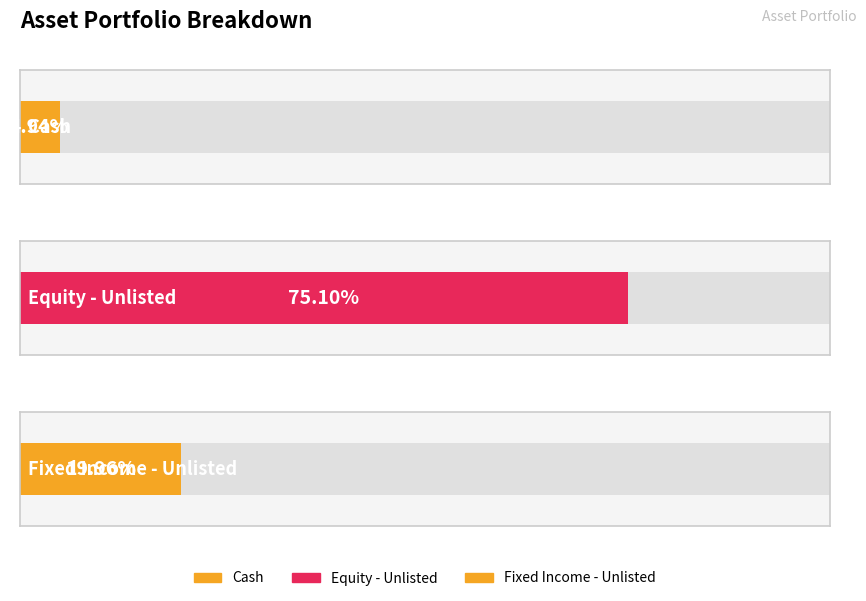

How many data points in Value (AUD) are less than 16628756?

1